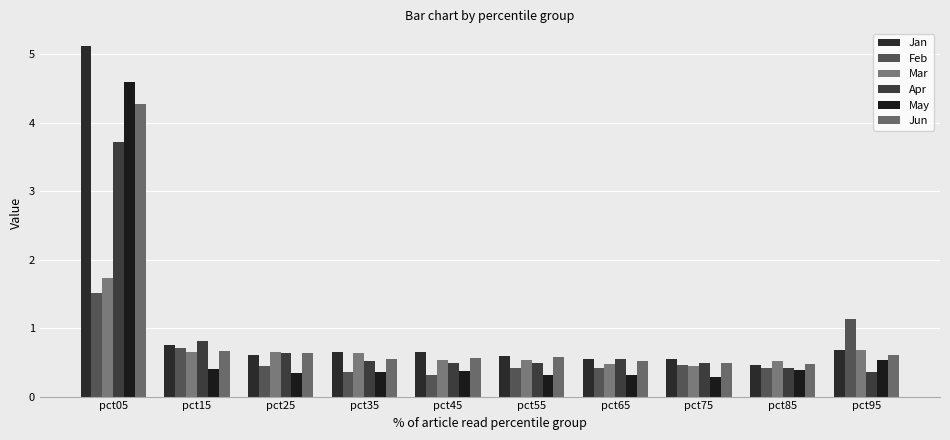

What is the greatest value displayed?

5.1